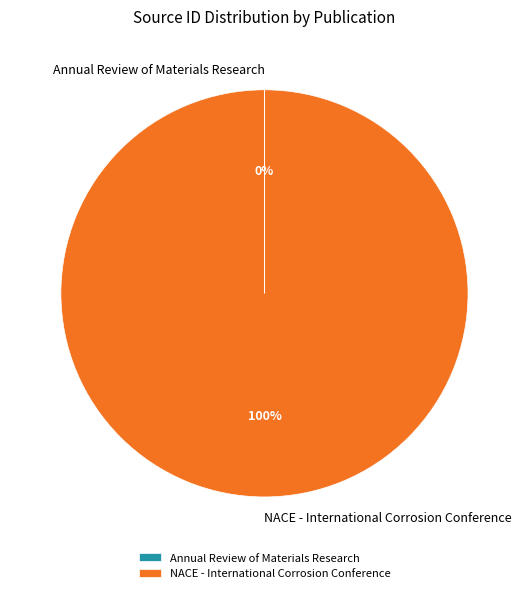

To the nearest percent, what is the average slice percentage?

50%